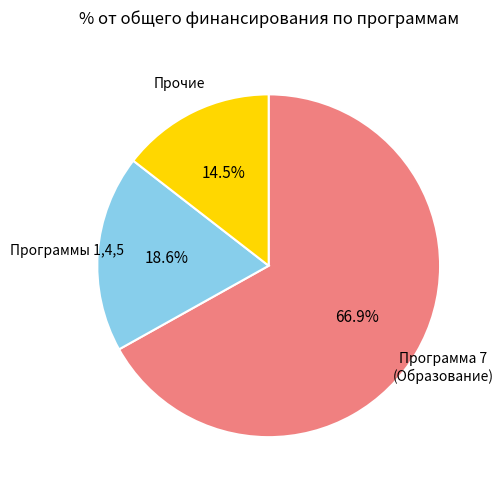

Does any single category account for the majority?

Yes